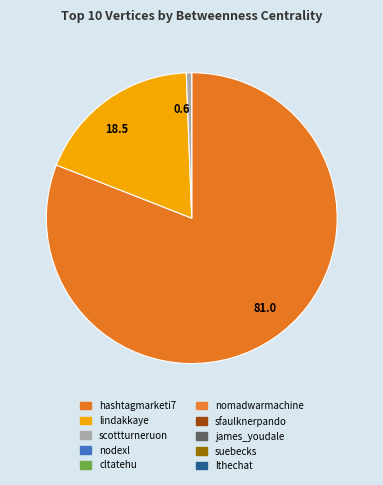

Is it true that 0.6 is 14% of the pie?

False